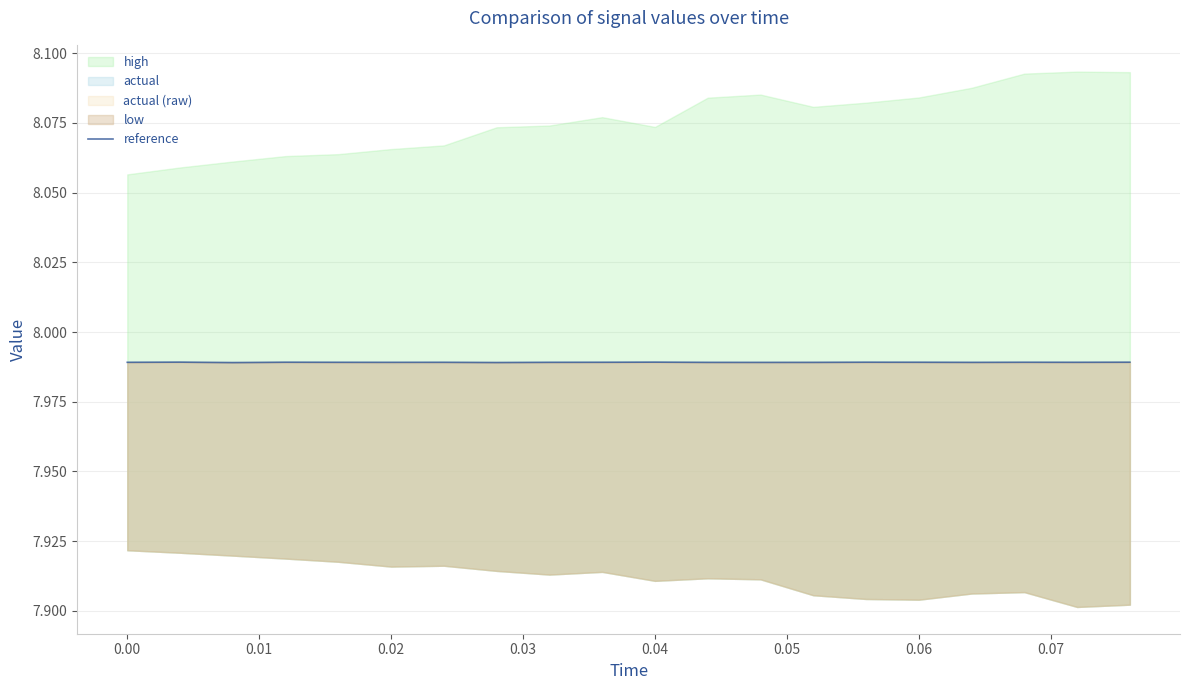

True or false: the data has more than 1 interior local peaks.

True